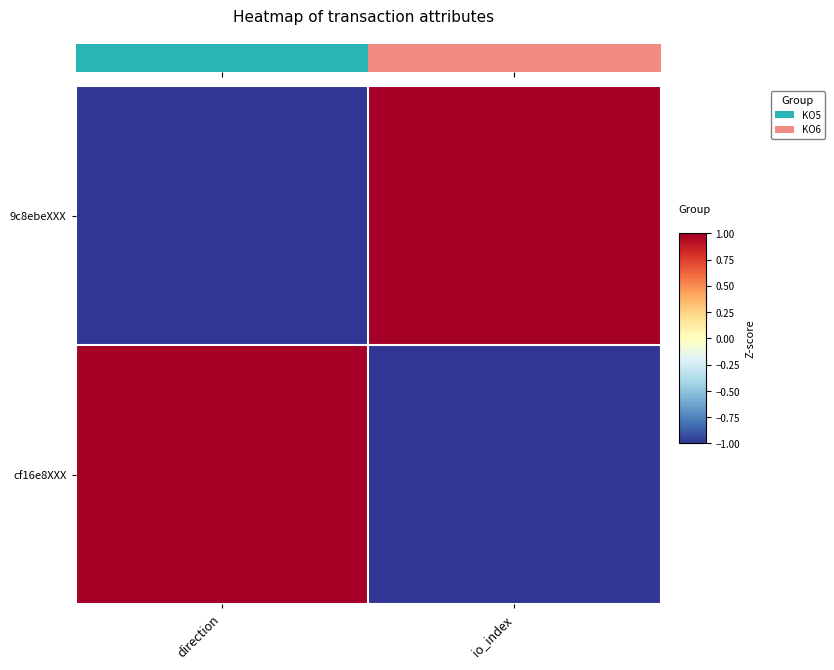

Reading left to right, extract all data points from this chart.

9c8ebeXXX: direction=-1	io_index=1
cf16e8XXX: direction=1	io_index=-1